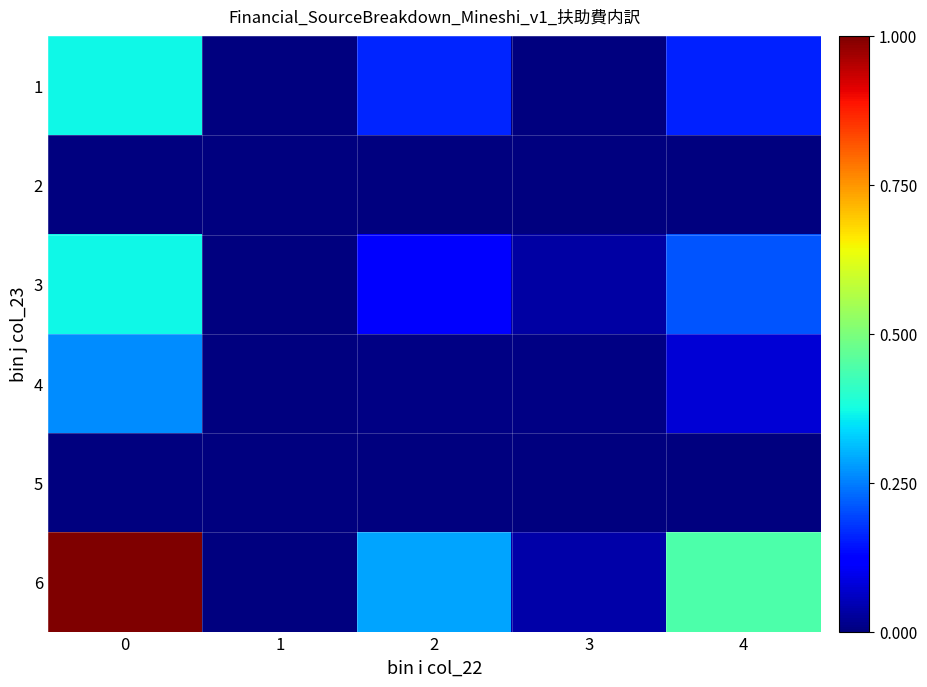

Reading left to right, transcribe all the data shown in this chart.

1: 0=0.4	1=0.0	2=0.2	3=0.0	4=0.2
2: 0=0.0	1=0.0	2=0.0	3=0.0	4=0.0
3: 0=0.4	1=0.0	2=0.1	3=0.0	4=0.2
4: 0=0.3	1=0.0	2=0.0	3=0.0	4=0.1
5: 0=0.0	1=0.0	2=0.0	3=0.0	4=0.0
6: 0=1.0	1=0.0	2=0.3	3=0.0	4=0.4